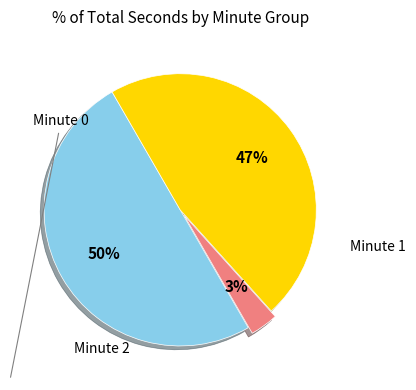

To the nearest percent, what is the average slice percentage?

33%